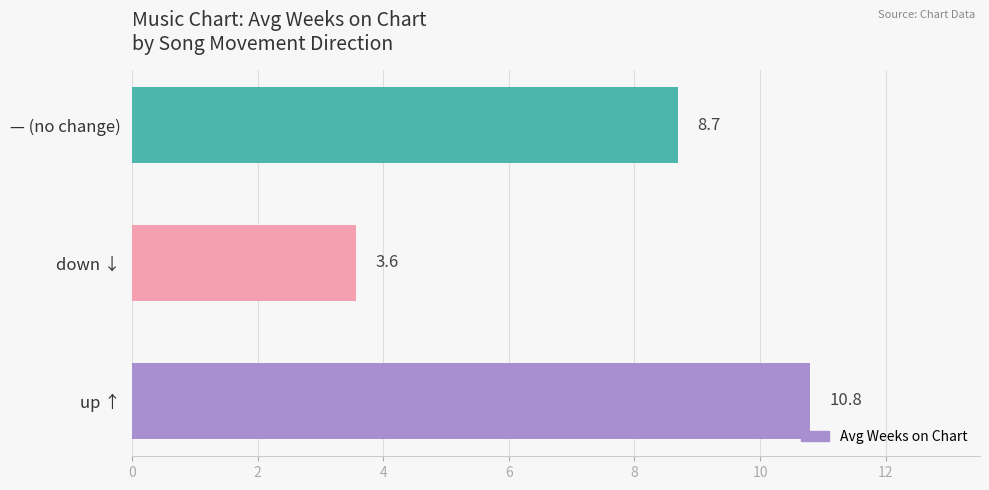

What value does the data have at down ↓?

3.6